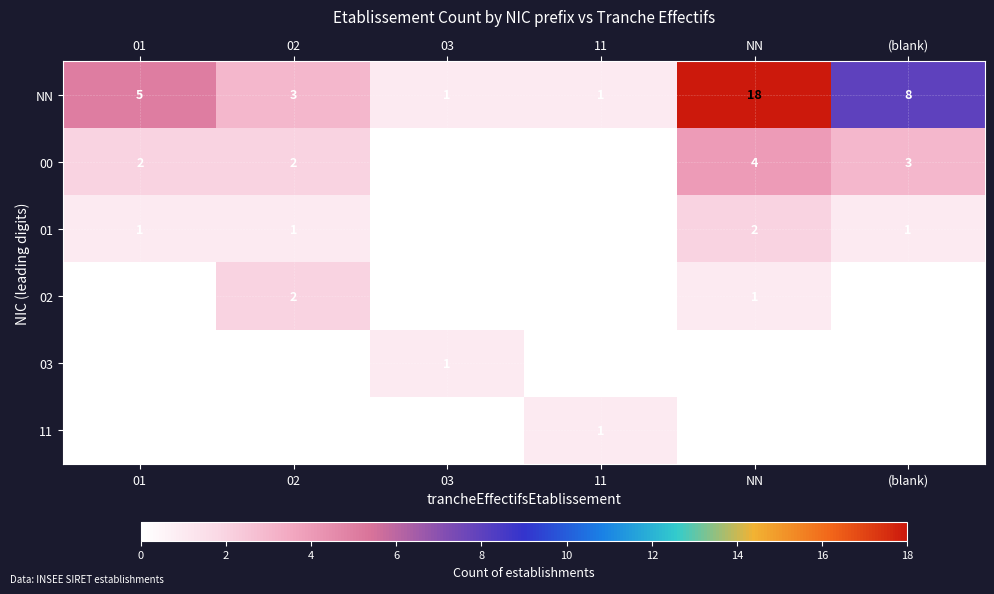

Which series has the largest total across all categories?

NN